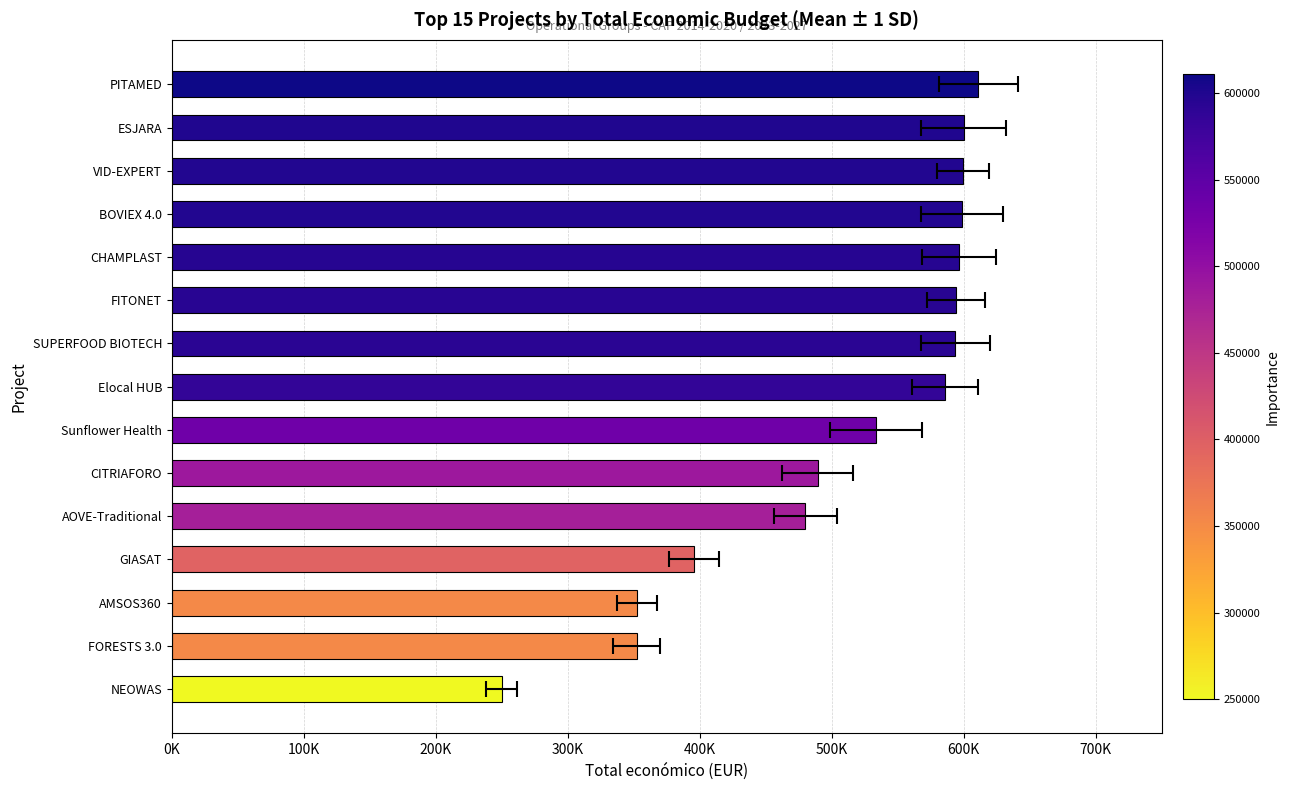

What is the minimum value shown in the chart?

249910